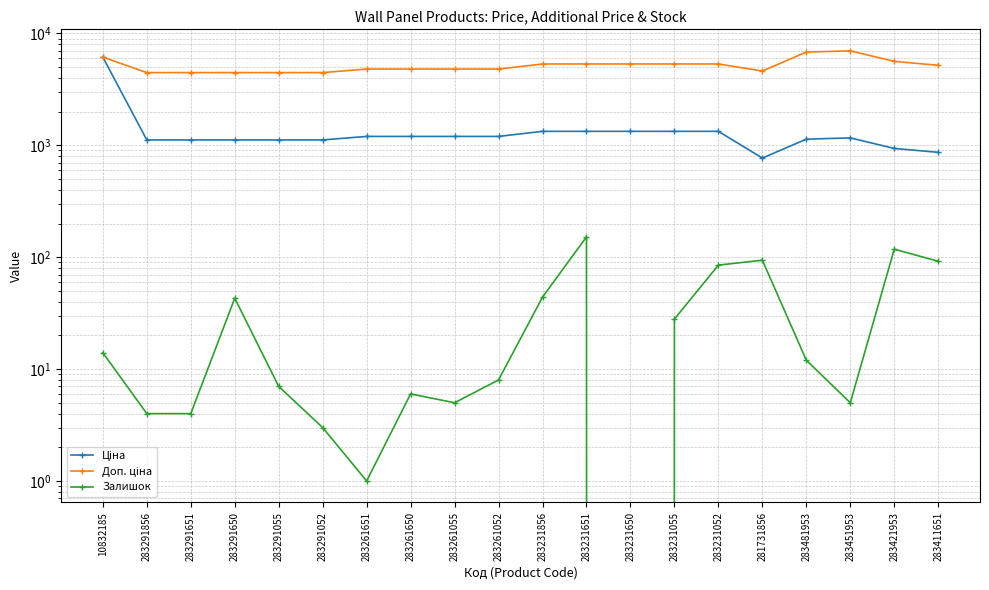

What is the maximum value for Доп. ціна?

6993.4